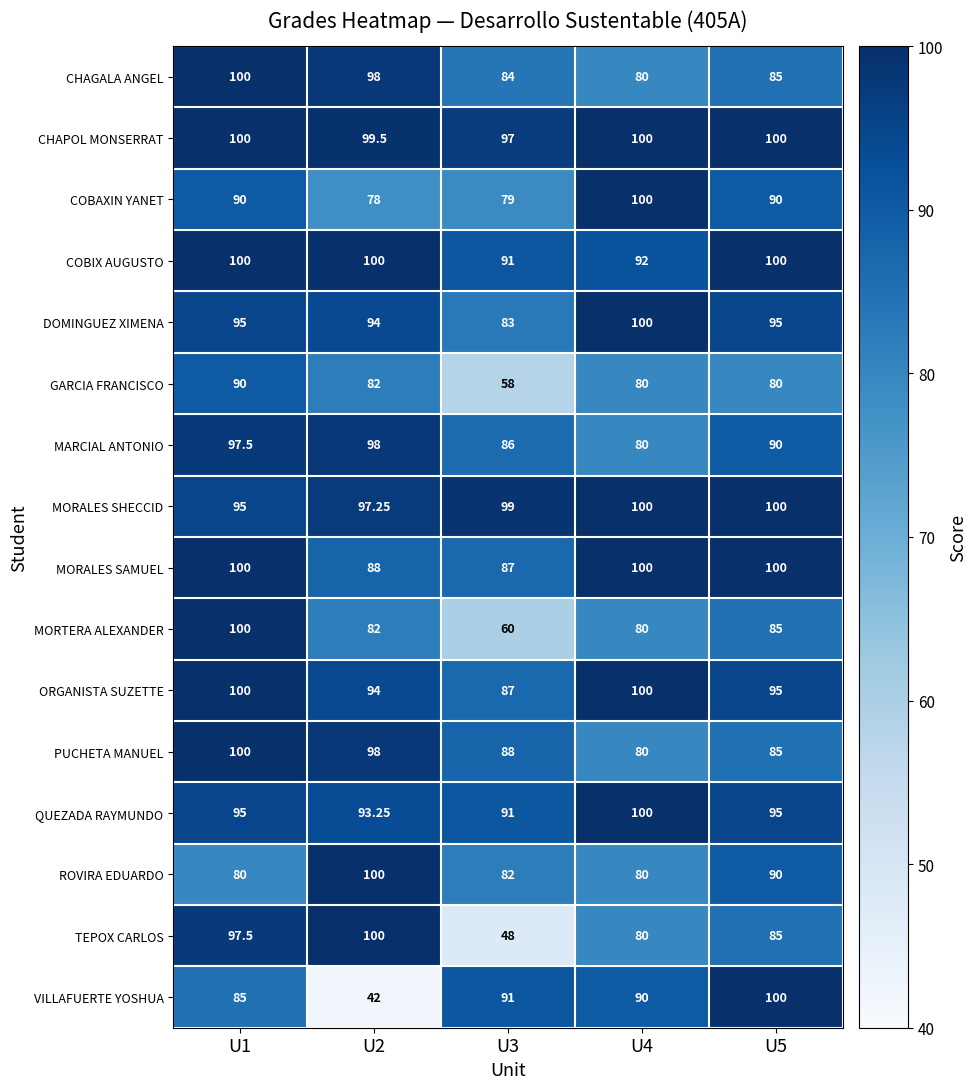

Is the value of VILLAFUERTE YOSHUA at U3 greater than the value of QUEZADA RAYMUNDO at U4?

No